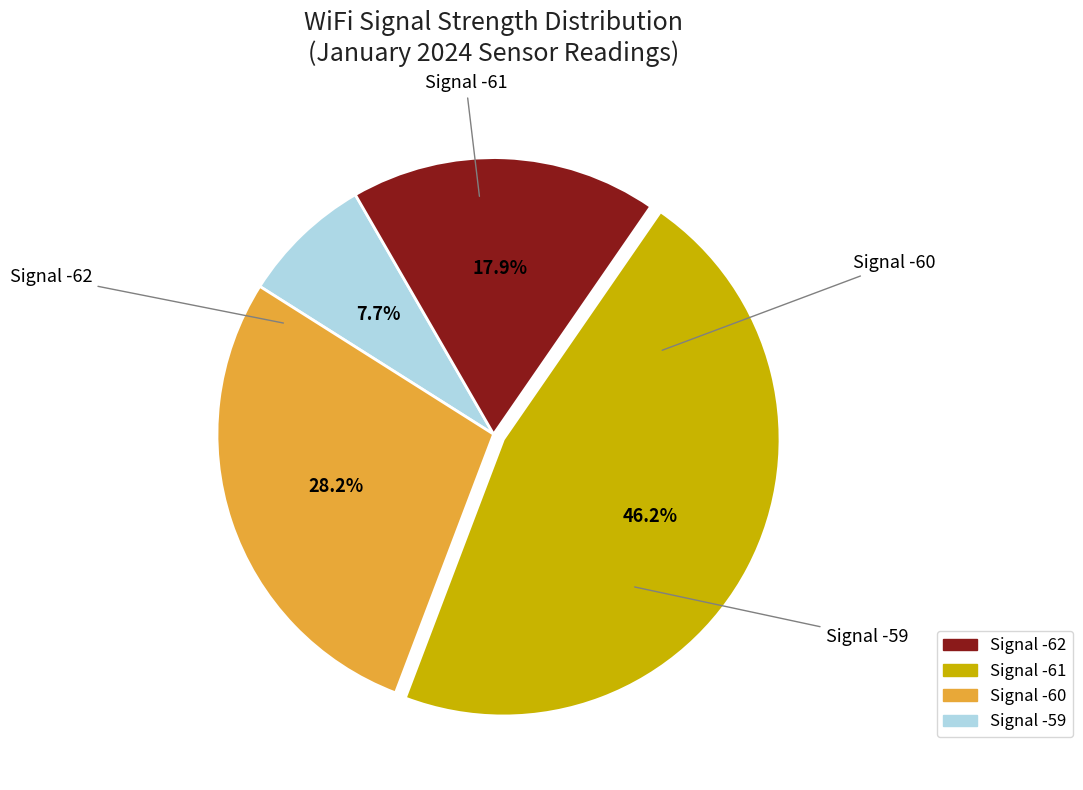

To the nearest percent, what is the average slice percentage?

25%